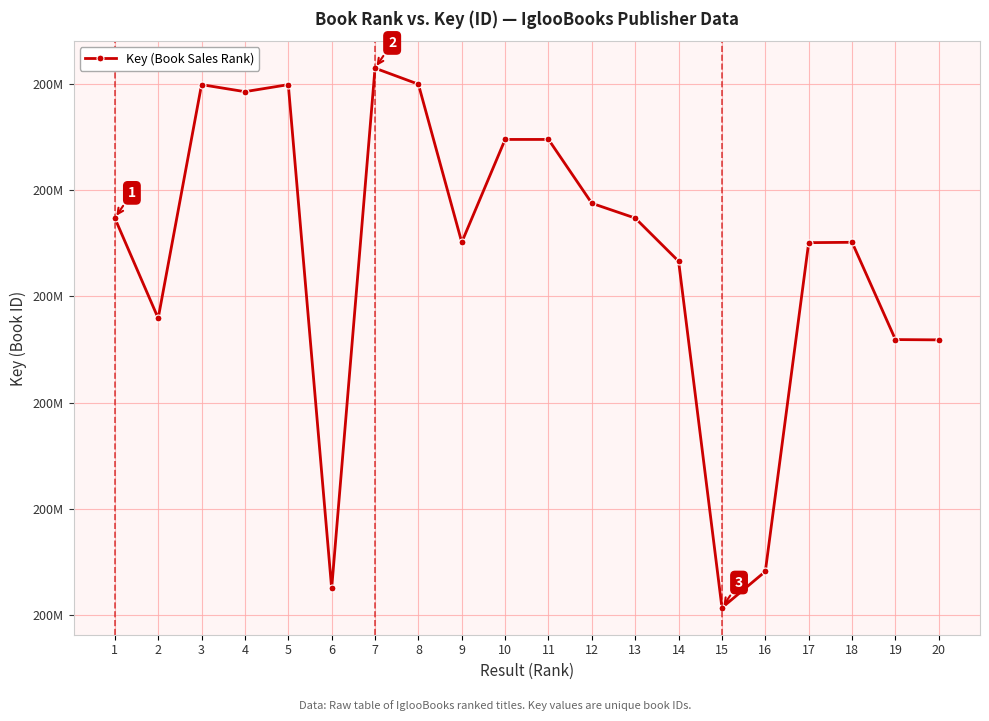

Rank the categories by value from lowest to highest.

15, 6, 16, 20, 19, 2, 14, 17, 9, 18, 13, 1, 12, 11, 10, 4, 5, 3, 8, 7